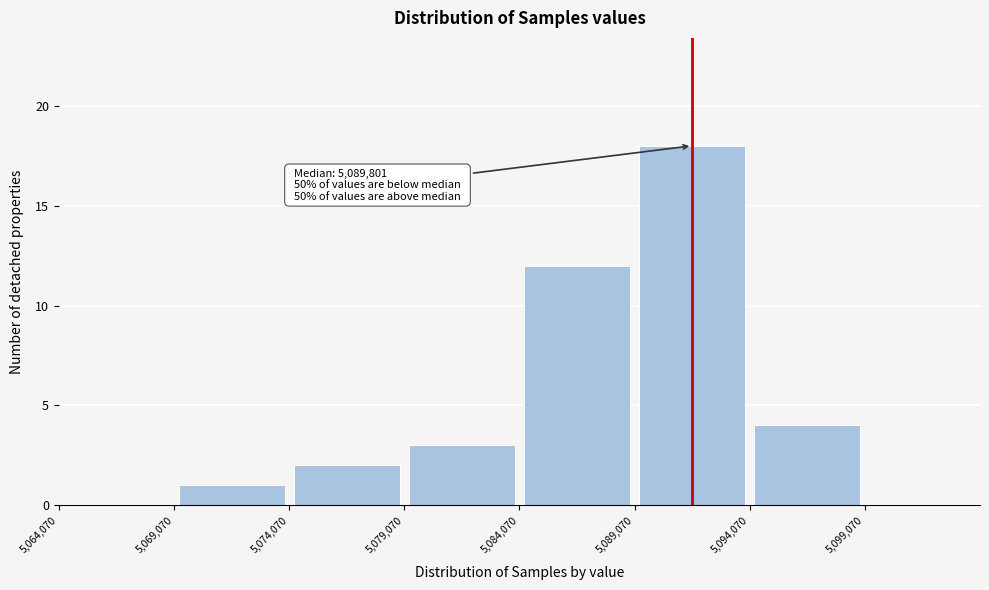

Which range on the x-axis has the tallest bar?

5089000 to 5094000